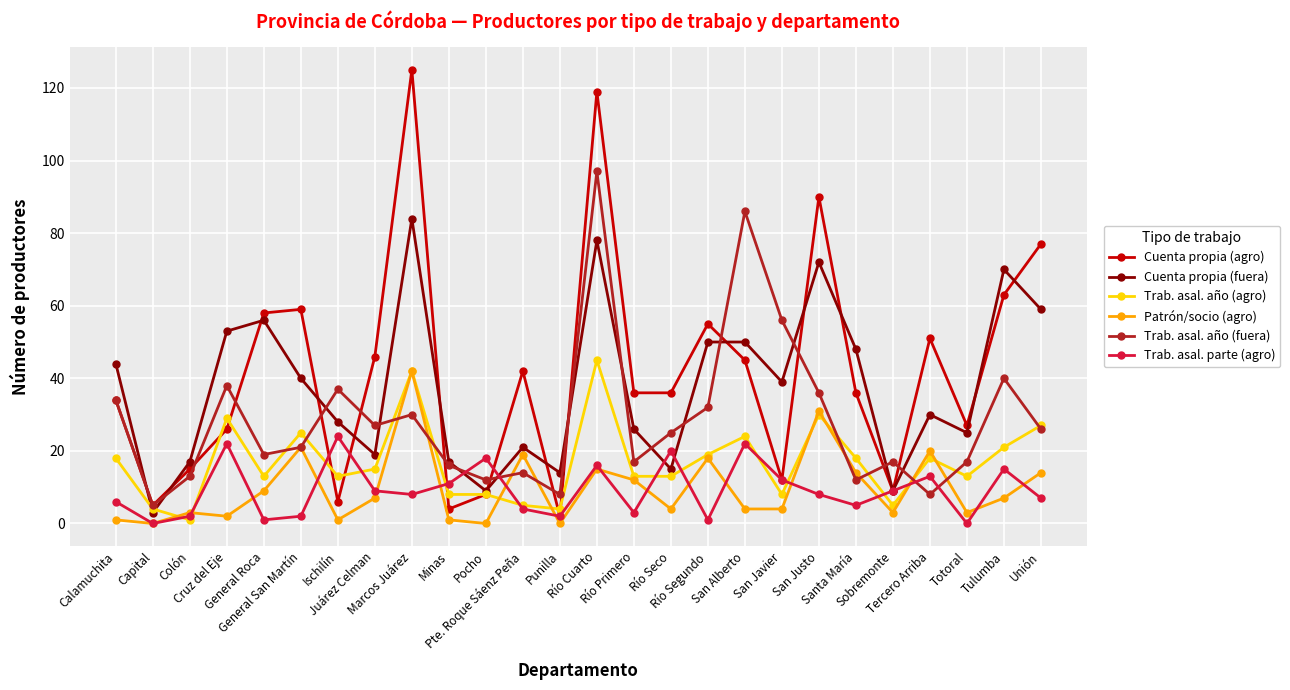

List the series in order of their peak value, highest first.

Cuenta propia (agro), Trab. asal. año (fuera), Cuenta propia (fuera), Trab. asal. año (agro), Patrón/socio (agro), Trab. asal. parte (agro)